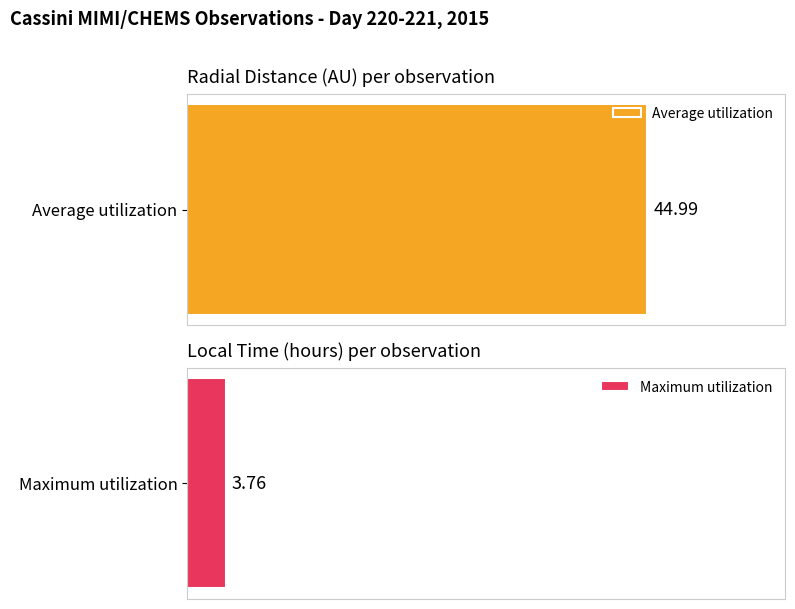

Does the chart contain stacked bars?

No